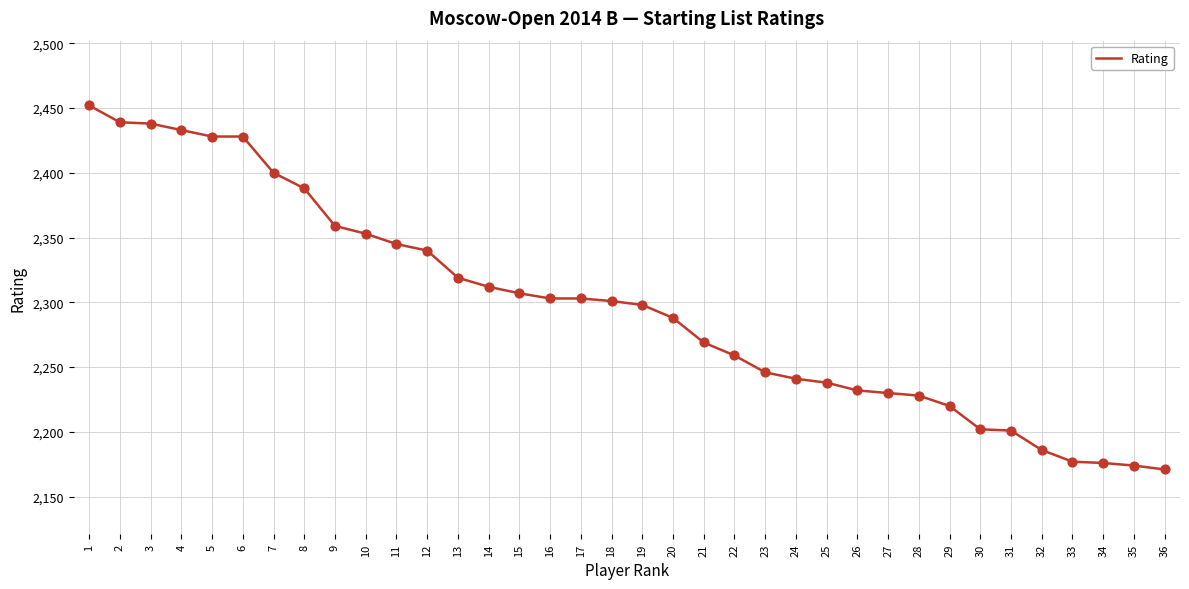

What is the ratio of the value at 8 to the value at 16?

1.0